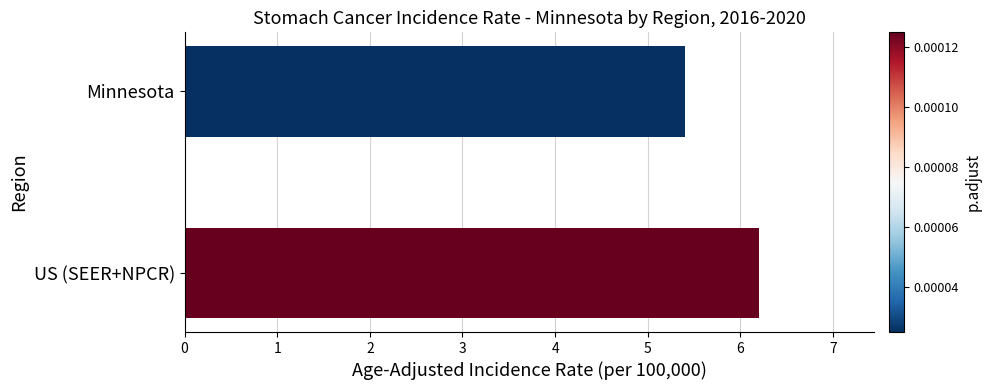

At which label is the value closest to 5?

Minnesota